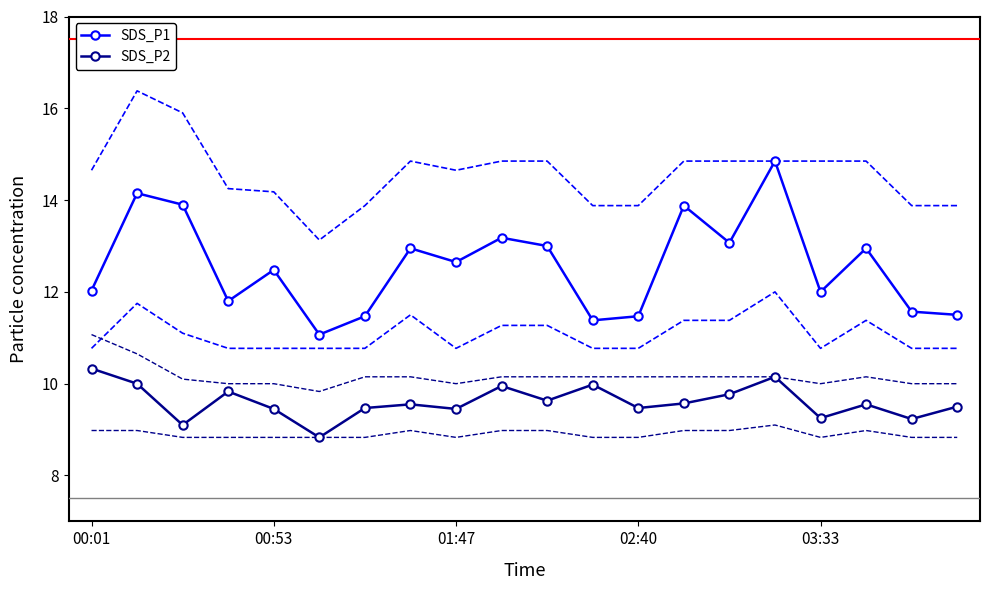

At how many categories does at least one series exceed 14?

2